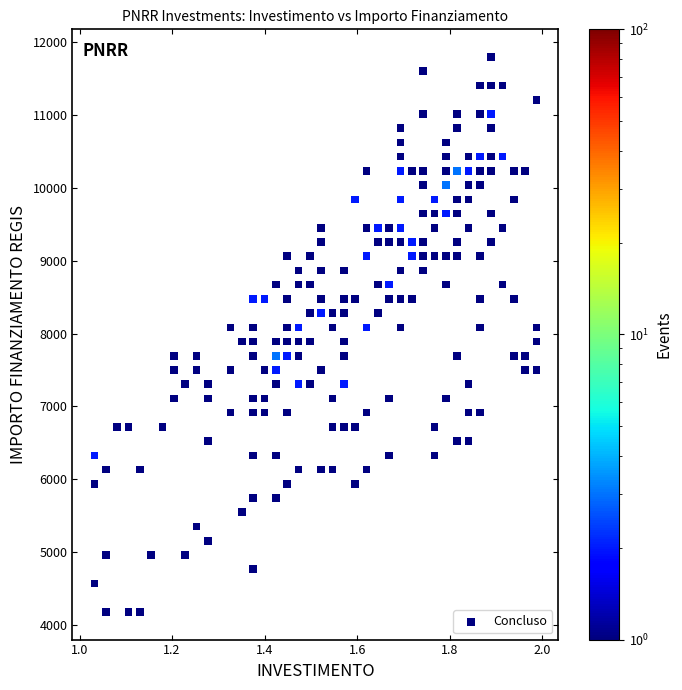

What is the range of Y values (max minus min)?

7620.5